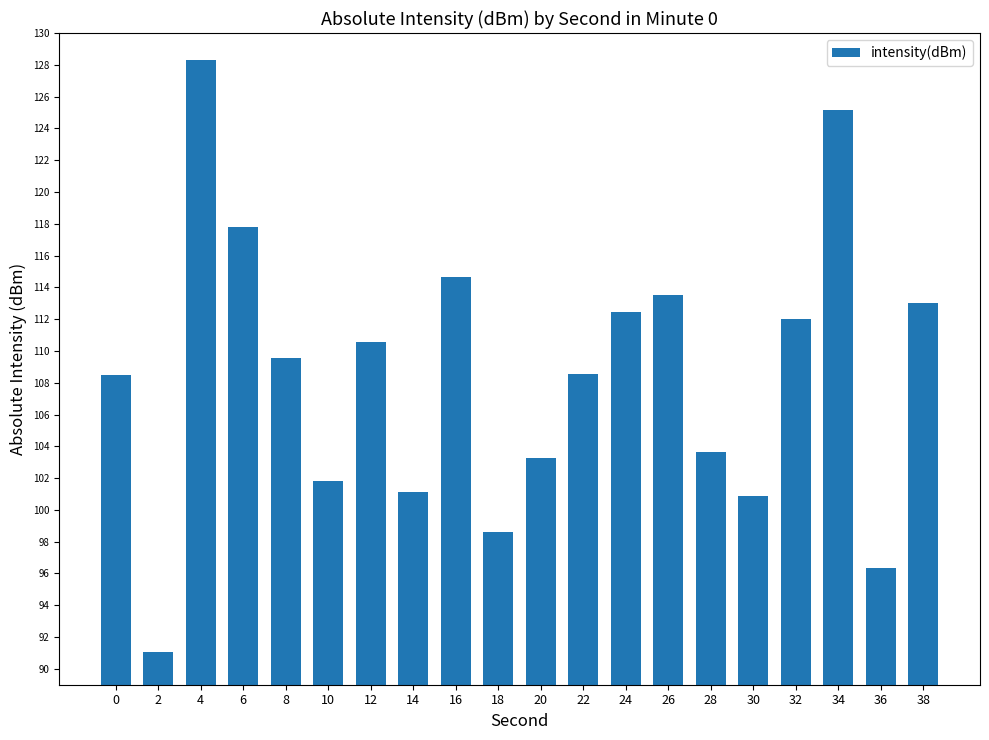

Which label corresponds to the largest value in the chart?

4